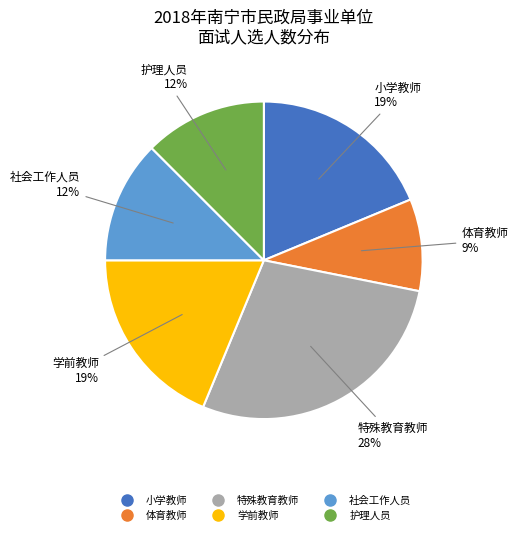

To the nearest percent, what is the difference between the largest and smallest slice percentages?

19%